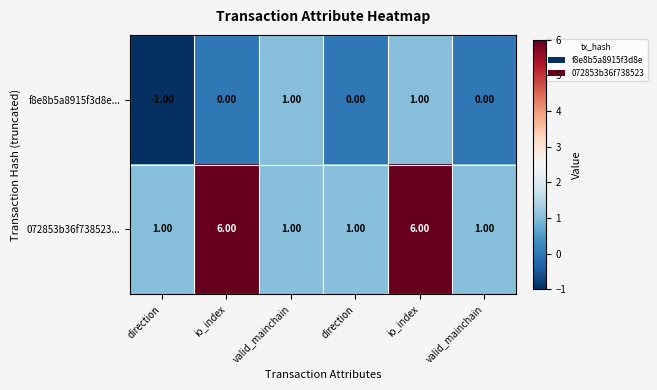

How many values in the f8e8b5a8915f3d8e... series are below 0?

1